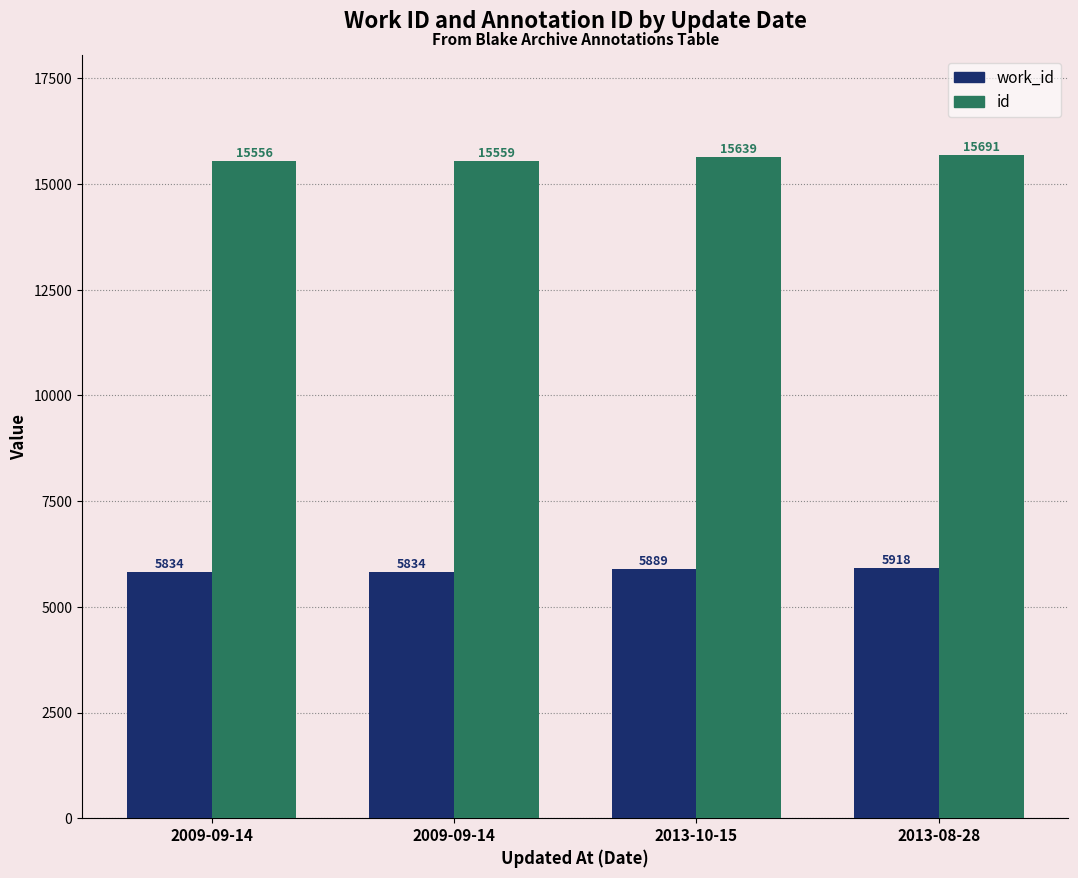

How many distinct data groups are displayed?

2